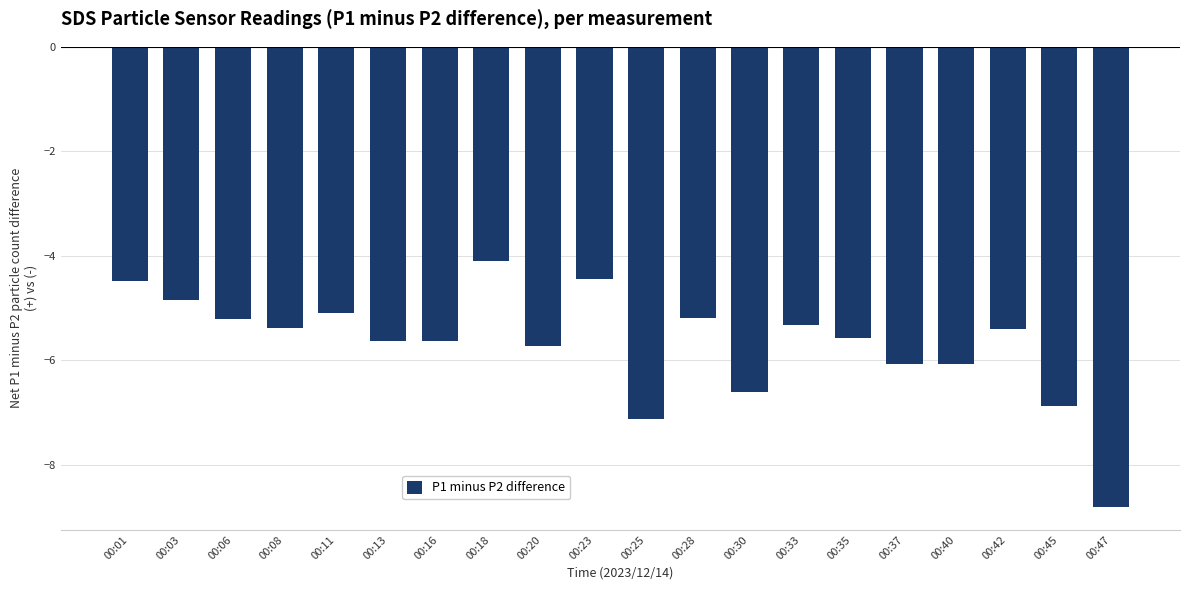

What is the maximum value shown in the chart?

-4.1